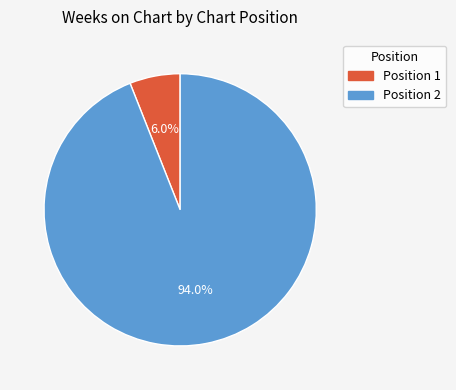

Does any single category account for the majority?

Yes